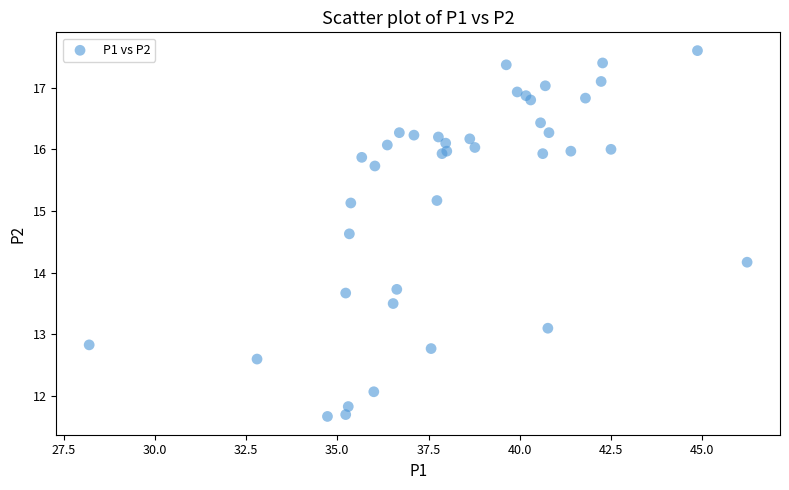

What Y value in the scatter plot is closest to 14?

14.2